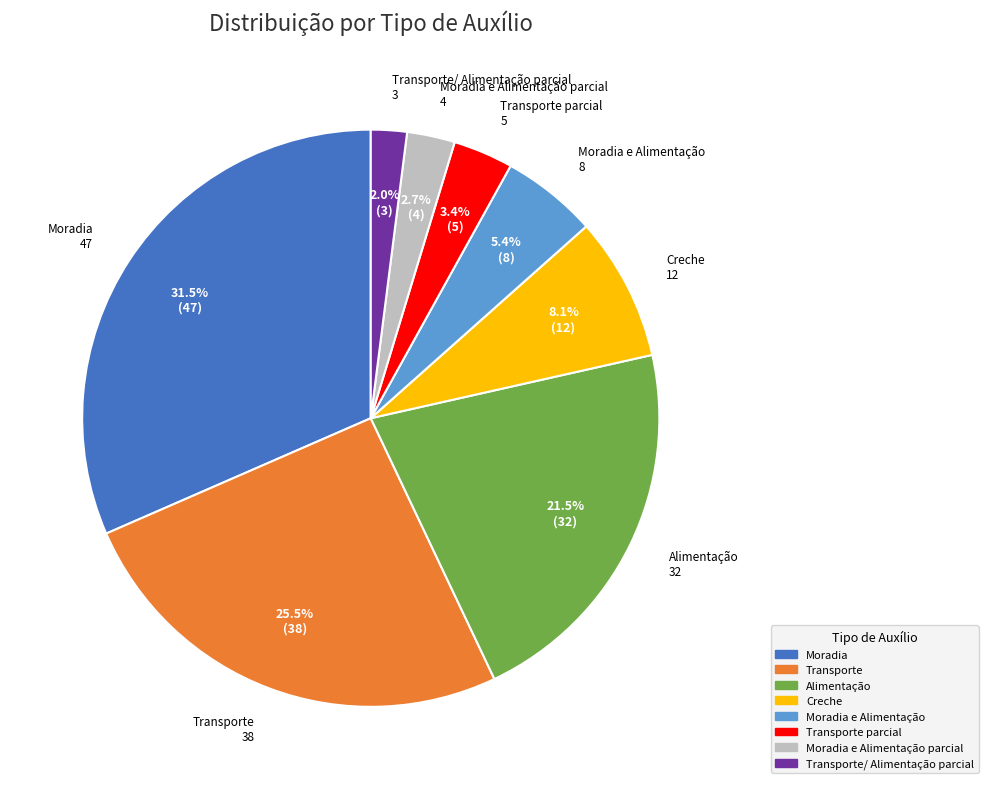

Is there a majority slice in this chart?

No